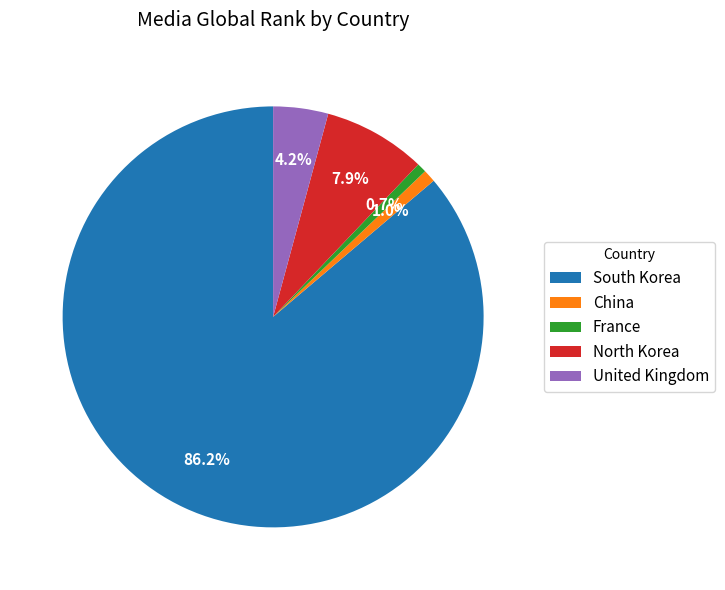

The France slice represents 6% of the pie. True or false?

False